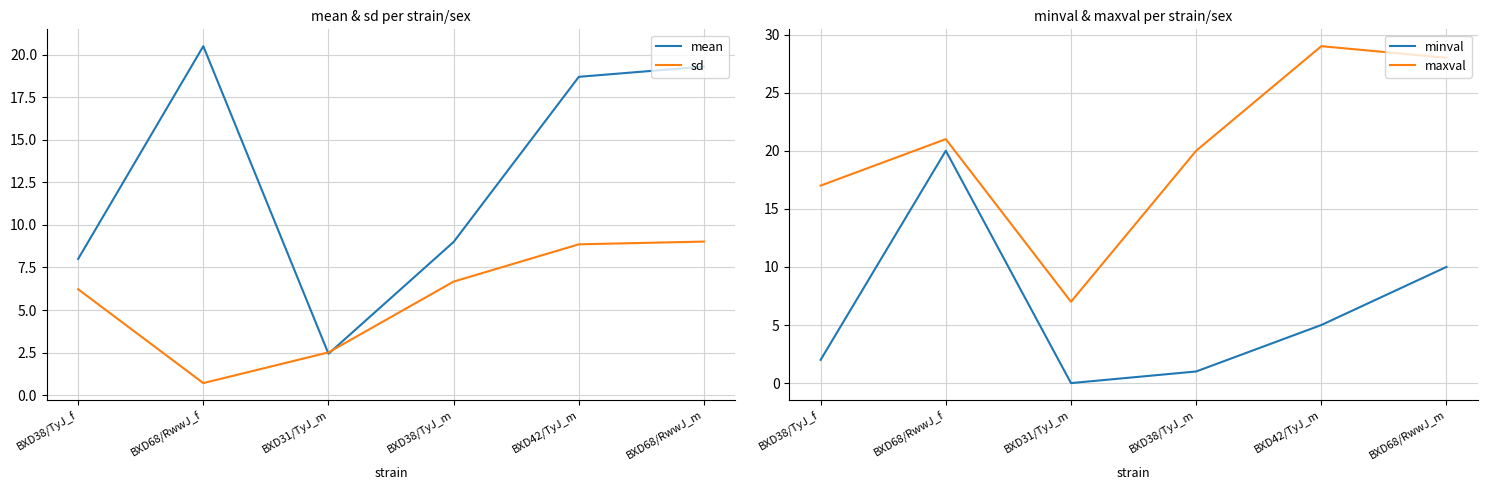

True or false: maxval and minval intersect in this chart.

False